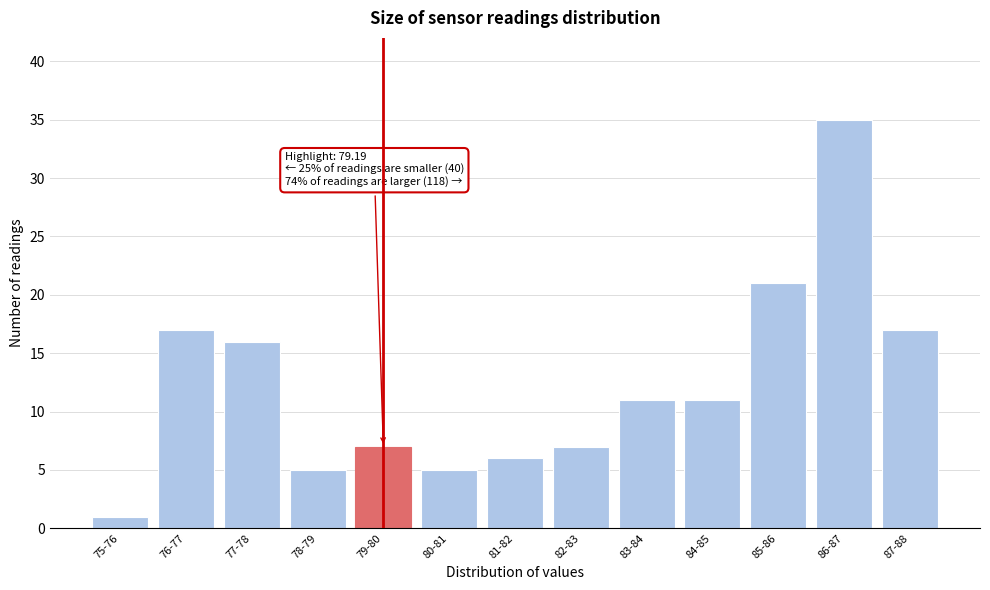

Reading left to right, list all the values displayed in this chart.

1	17	16	5	7	5	6	7	11	11	21	35	17